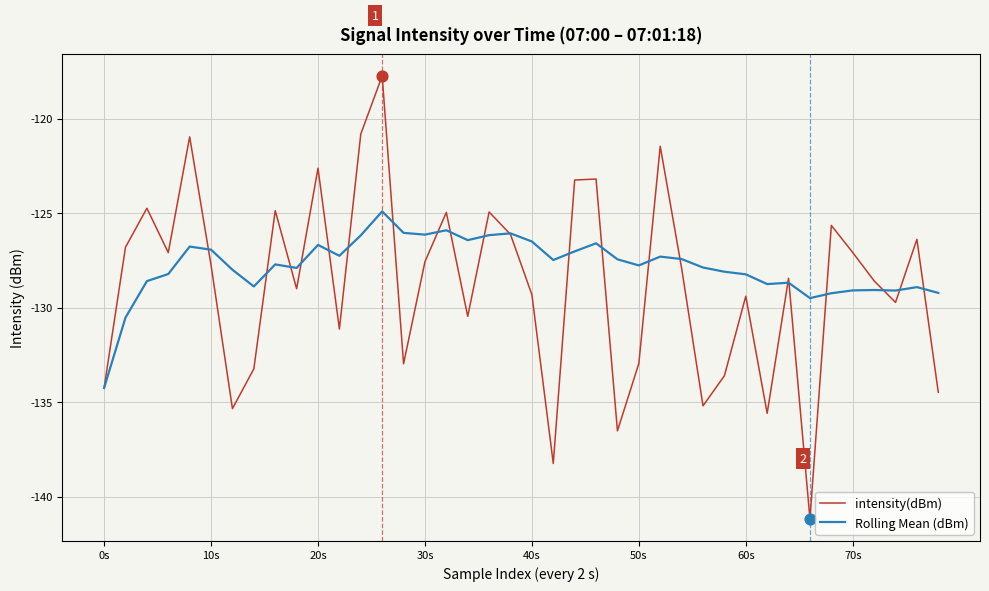

Which series has the largest total across all categories?

Rolling Mean (dBm)